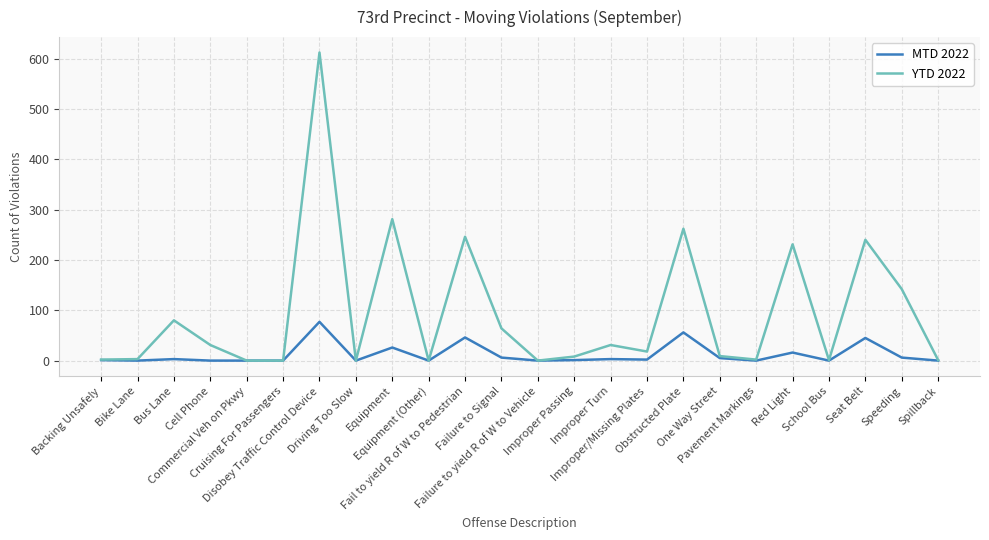

List the series in order of their overall mean, highest first.

YTD 2022, MTD 2022